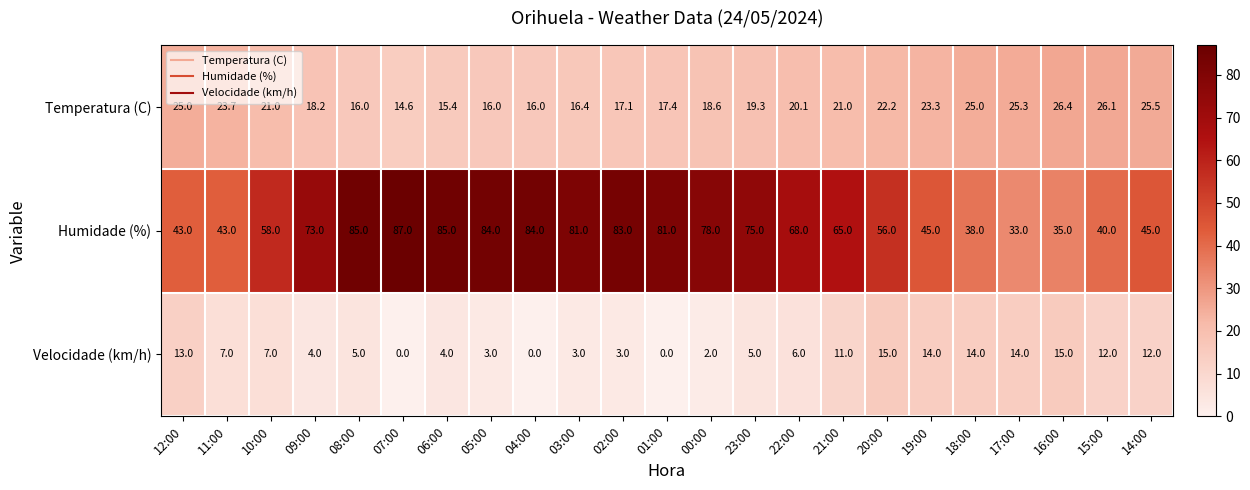

Which series has the largest range (max minus min)?

Humidade (%)